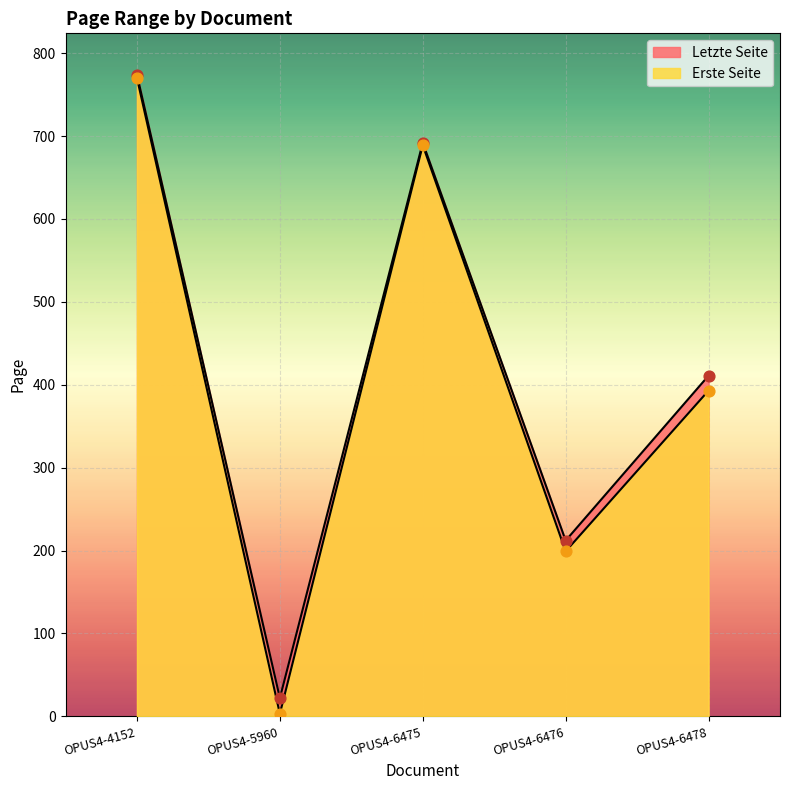

Which series reaches the maximum Y coordinate?

Letzte Seite